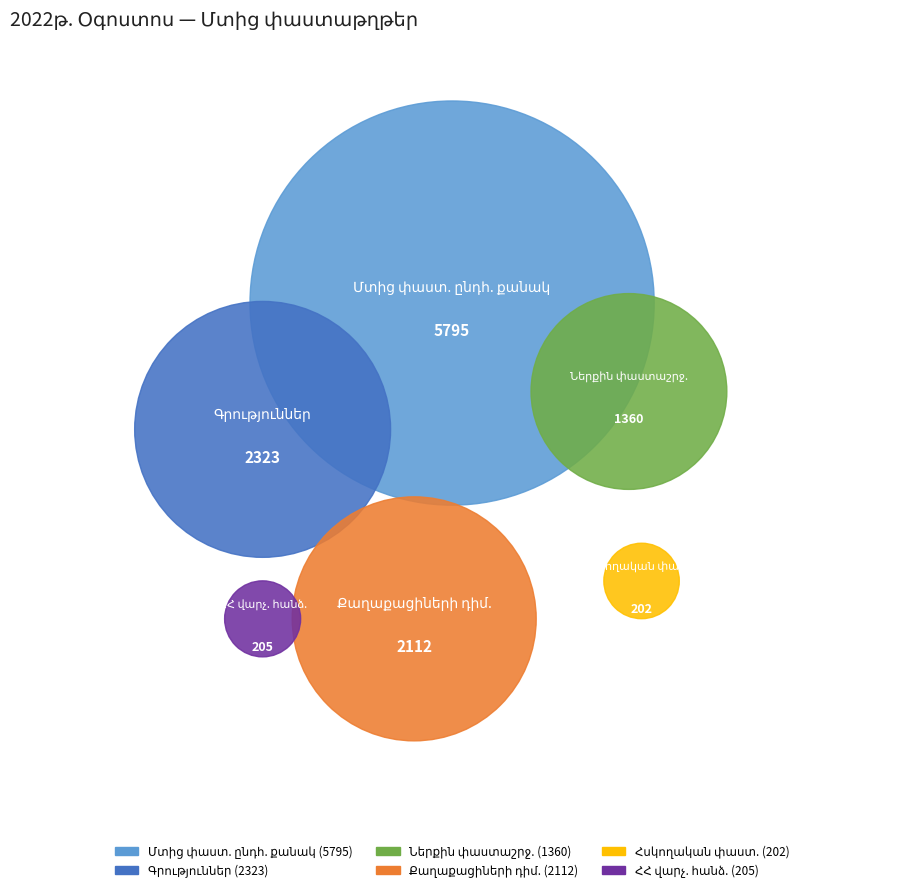

The Քաղաքացիների դիմումներ slice represents 23% of the pie. True or false?

False